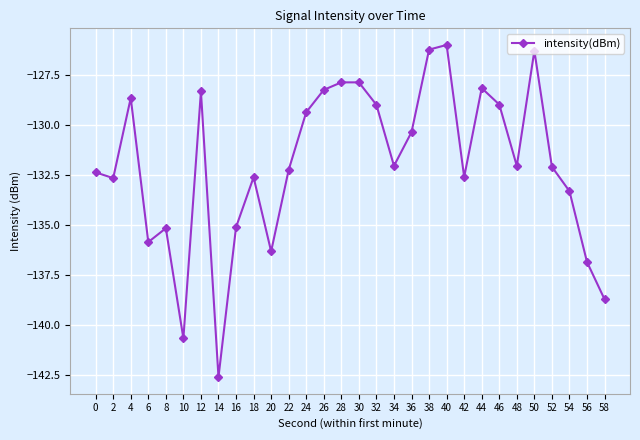

What is the sum of all values?

-3958.7